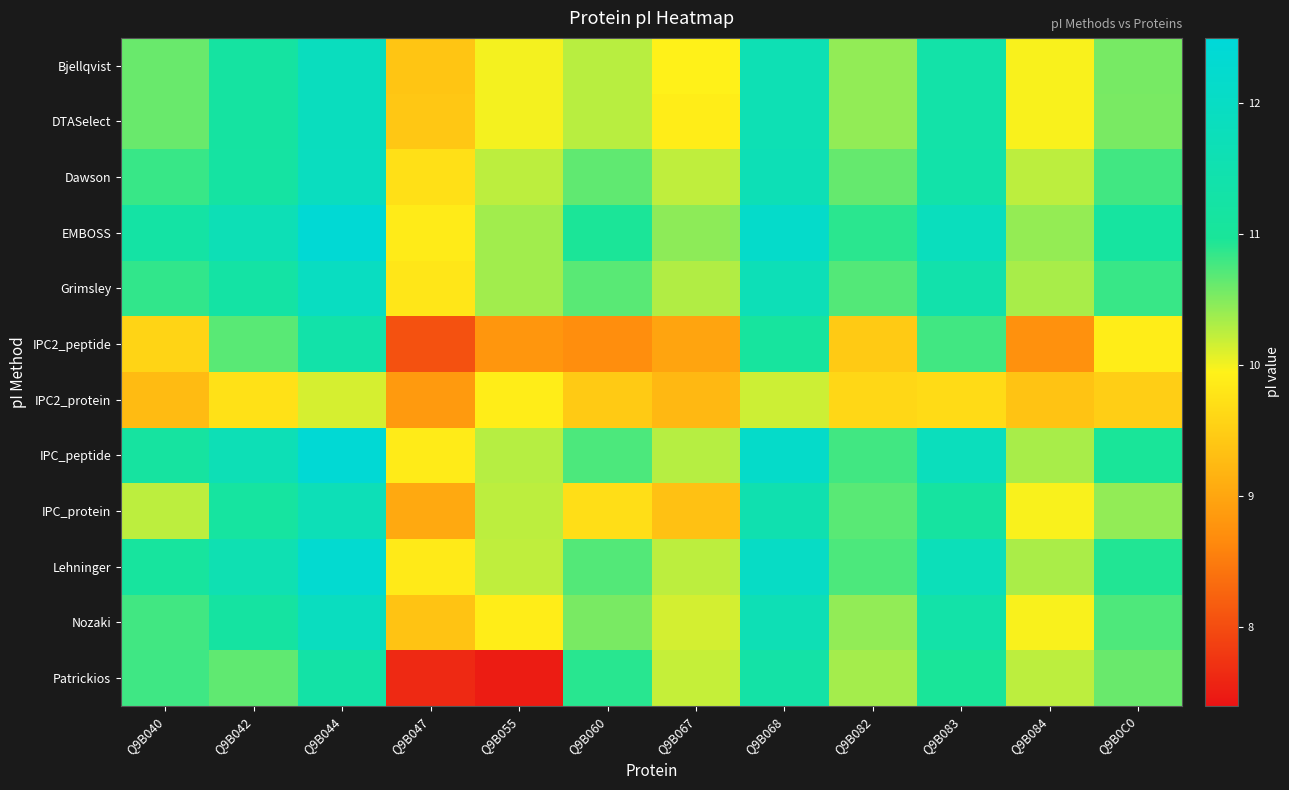

Reading left to right, what are all the values shown in this chart?

Bjellqvist: Q9B040=10.6	Q9B042=11.2	Q9B044=11.9	Q9B047=9.4	Q9B055=10.0	Q9B060=10.3	Q9B067=9.9	Q9B068=11.6	Q9B082=10.4	Q9B083=11.3	Q9B084=10.0	Q9B0C0=10.6
DTASelect: Q9B040=10.6	Q9B042=11.2	Q9B044=11.9	Q9B047=9.4	Q9B055=10.0	Q9B060=10.3	Q9B067=9.9	Q9B068=11.6	Q9B082=10.4	Q9B083=11.3	Q9B084=10.0	Q9B0C0=10.5
Dawson: Q9B040=10.8	Q9B042=11.2	Q9B044=11.9	Q9B047=9.7	Q9B055=10.2	Q9B060=10.7	Q9B067=10.2	Q9B068=11.7	Q9B082=10.6	Q9B083=11.4	Q9B084=10.2	Q9B0C0=10.8
EMBOSS: Q9B040=11.2	Q9B042=11.7	Q9B044=12.4	Q9B047=9.9	Q9B055=10.4	Q9B060=11.0	Q9B067=10.5	Q9B068=12.1	Q9B082=10.9	Q9B083=11.8	Q9B084=10.4	Q9B0C0=11.1
Grimsley: Q9B040=10.9	Q9B042=11.2	Q9B044=11.9	Q9B047=9.8	Q9B055=10.4	Q9B060=10.7	Q9B067=10.3	Q9B068=11.7	Q9B082=10.7	Q9B083=11.4	Q9B084=10.3	Q9B0C0=10.8
IPC2_peptide: Q9B040=9.6	Q9B042=10.7	Q9B044=11.4	Q9B047=8.1	Q9B055=8.8	Q9B060=8.7	Q9B067=9.0	Q9B068=11.1	Q9B082=9.5	Q9B083=10.8	Q9B084=8.7	Q9B0C0=9.9
IPC2_protein: Q9B040=9.3	Q9B042=9.8	Q9B044=10.1	Q9B047=8.9	Q9B055=9.9	Q9B060=9.5	Q9B067=9.2	Q9B068=10.2	Q9B082=9.6	Q9B083=9.7	Q9B084=9.4	Q9B0C0=9.5
IPC_peptide: Q9B040=11.2	Q9B042=11.7	Q9B044=12.4	Q9B047=9.9	Q9B055=10.3	Q9B060=10.7	Q9B067=10.3	Q9B068=12.1	Q9B082=10.8	Q9B083=11.8	Q9B084=10.3	Q9B0C0=11.0
IPC_protein: Q9B040=10.2	Q9B042=11.1	Q9B044=11.7	Q9B047=9.0	Q9B055=10.2	Q9B060=9.7	Q9B067=9.3	Q9B068=11.5	Q9B082=10.7	Q9B083=11.2	Q9B084=10.0	Q9B0C0=10.4
Lehninger: Q9B040=11.1	Q9B042=11.6	Q9B044=12.3	Q9B047=9.9	Q9B055=10.2	Q9B060=10.7	Q9B067=10.2	Q9B068=12.0	Q9B082=10.7	Q9B083=11.7	Q9B084=10.3	Q9B0C0=10.9
Nozaki: Q9B040=10.8	Q9B042=11.2	Q9B044=11.9	Q9B047=9.4	Q9B055=9.9	Q9B060=10.5	Q9B067=10.1	Q9B068=11.7	Q9B082=10.4	Q9B083=11.3	Q9B084=10.0	Q9B0C0=10.7
Patrickios: Q9B040=10.8	Q9B042=10.7	Q9B044=11.3	Q9B047=7.6	Q9B055=7.5	Q9B060=10.9	Q9B067=10.2	Q9B068=11.3	Q9B082=10.3	Q9B083=11.0	Q9B084=10.2	Q9B0C0=10.6